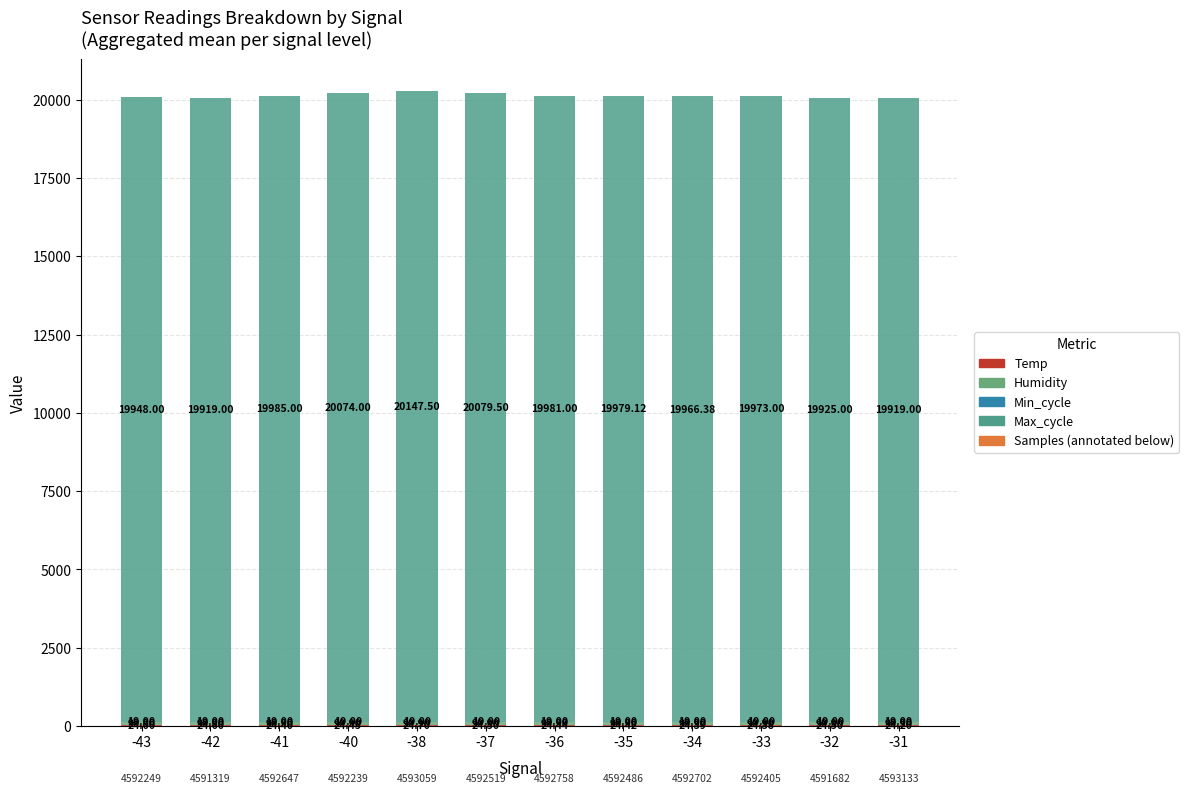

What is the total value across all series at -36?

20124.3